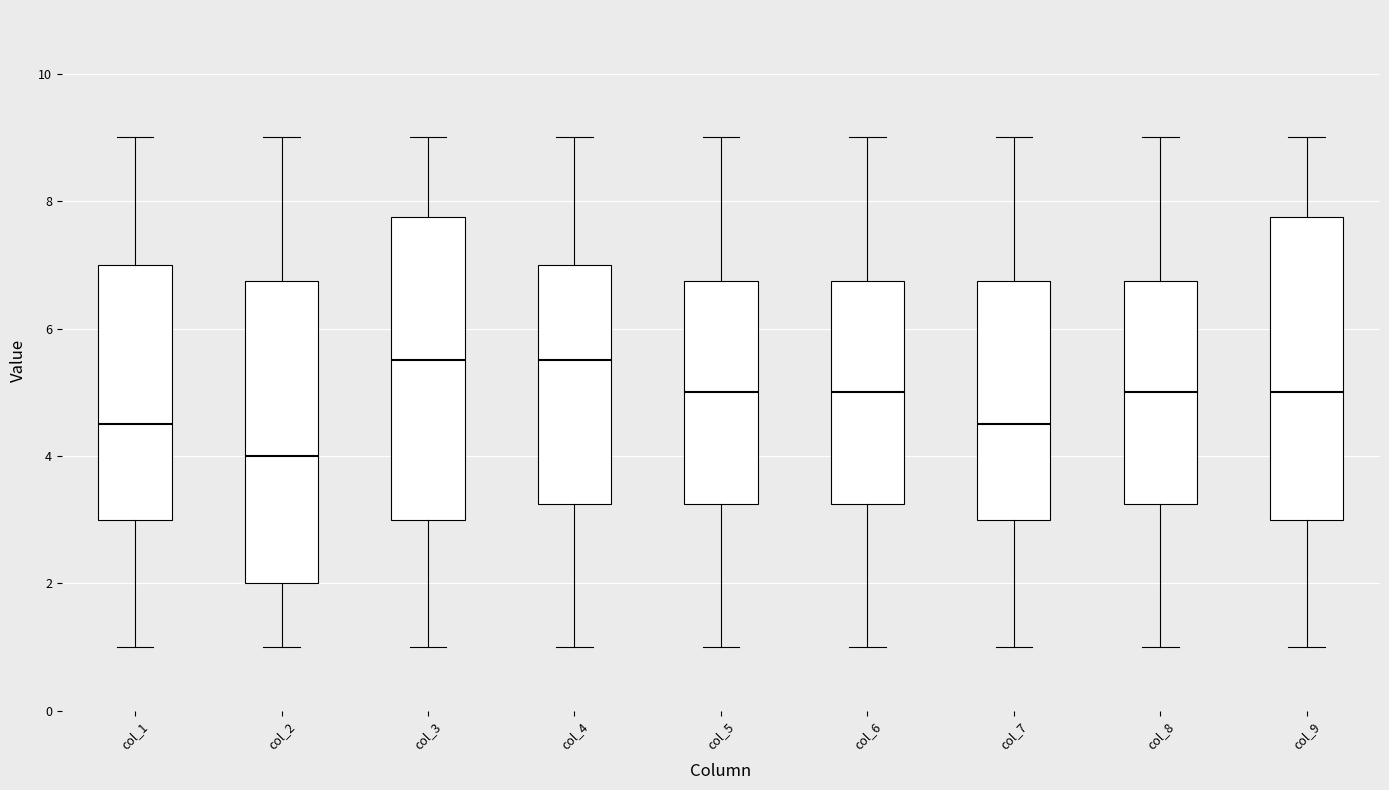

Reading left to right, transcribe this box plot: for each box, give where its median line is, the range the box spans, and where its two whiskers end, as read against the y-axis. The values are not printed on the chart, so give them approximately, as read against the axis.

col_1: median 4.6, box 3.0 to 7.0, whiskers 1.0 to 9.0
col_2: median 4.0, box 2.0 to 6.8, whiskers 1.0 to 9.0
col_3: median 5.6, box 3.0 to 7.8, whiskers 1.0 to 9.0
col_4: median 5.6, box 3.2 to 7.0, whiskers 1.0 to 9.0
col_5: median 5.0, box 3.2 to 6.8, whiskers 1.0 to 9.0
col_6: median 5.0, box 3.2 to 6.8, whiskers 1.0 to 9.0
col_7: median 4.6, box 3.0 to 6.8, whiskers 1.0 to 9.0
col_8: median 5.0, box 3.2 to 6.8, whiskers 1.0 to 9.0
col_9: median 5.0, box 3.0 to 7.8, whiskers 1.0 to 9.0